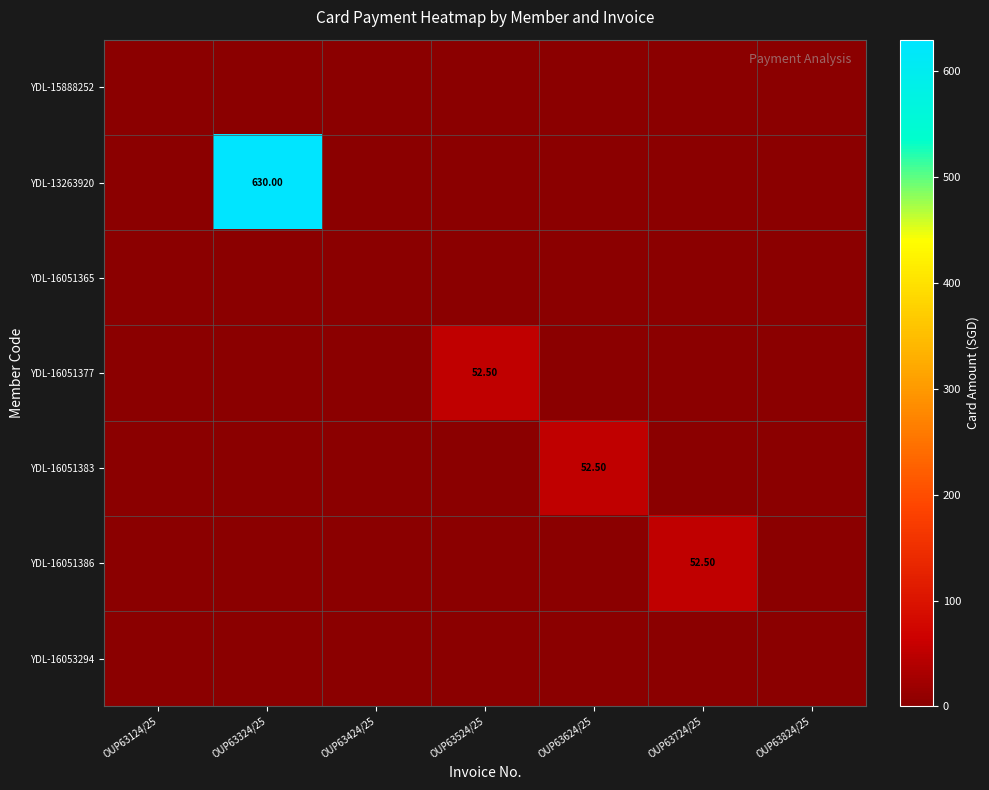

Is the value of YDL-16051377 at OUP63724/25 greater than the value of YDL-16051386 at OUP63724/25?

No